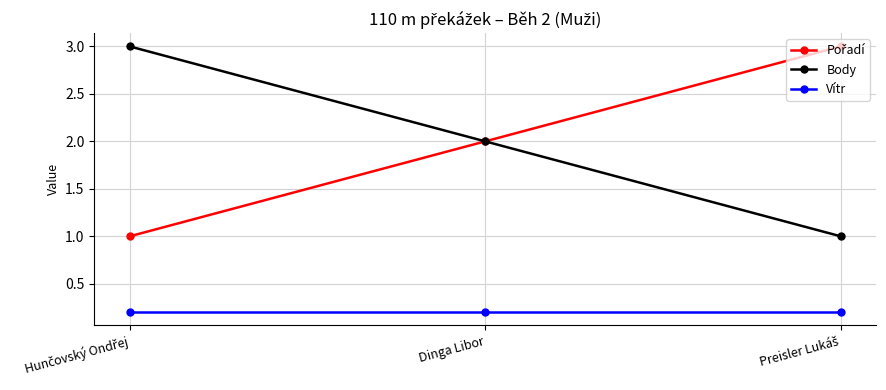

Is it true that Vítr equals 0.1 at Dinga Libor?

False